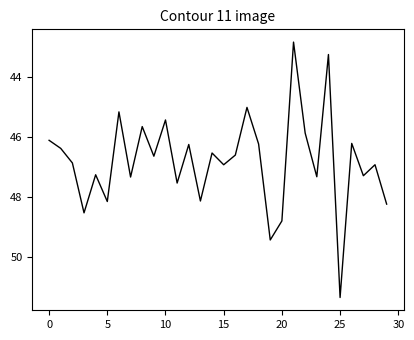

What is the difference between the maximum and minimum values?

8.5